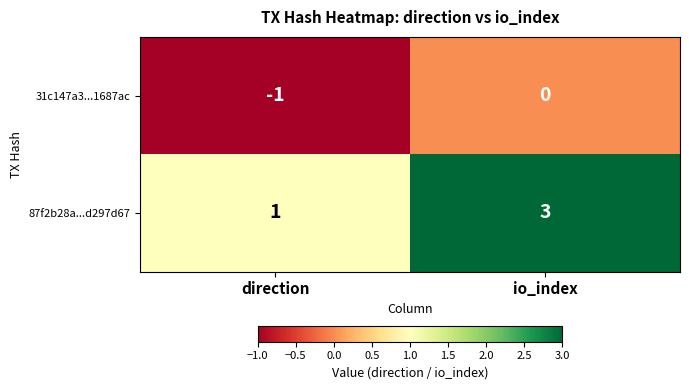

Is the value of 87f2b28a...d297d67 at direction greater than the value of 31c147a3...1687ac at direction?

Yes